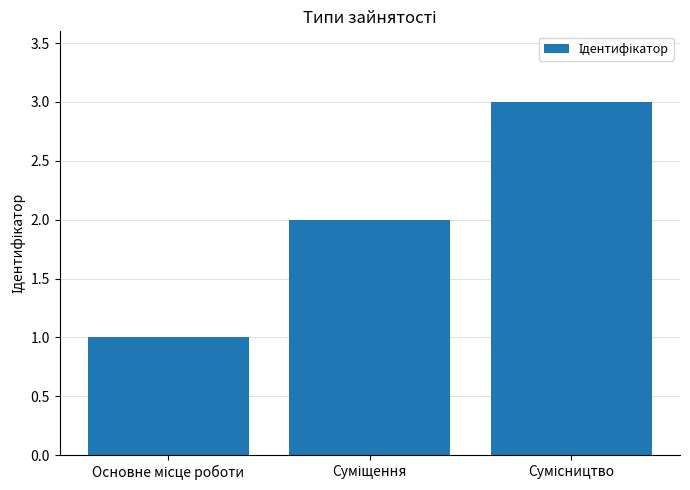

How many series are shown in this chart?

1